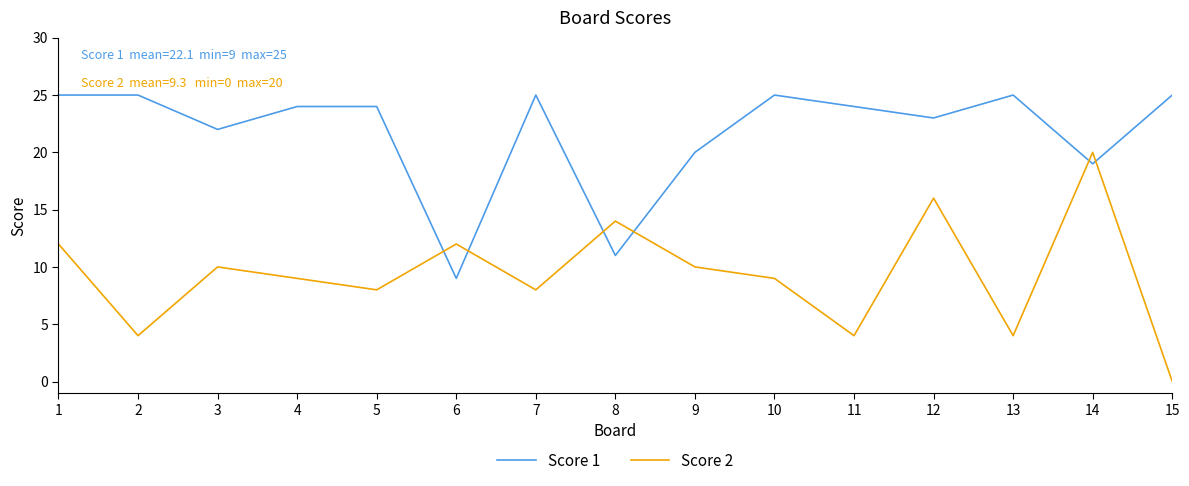

What is the difference between the highest and lowest values at 13?

21